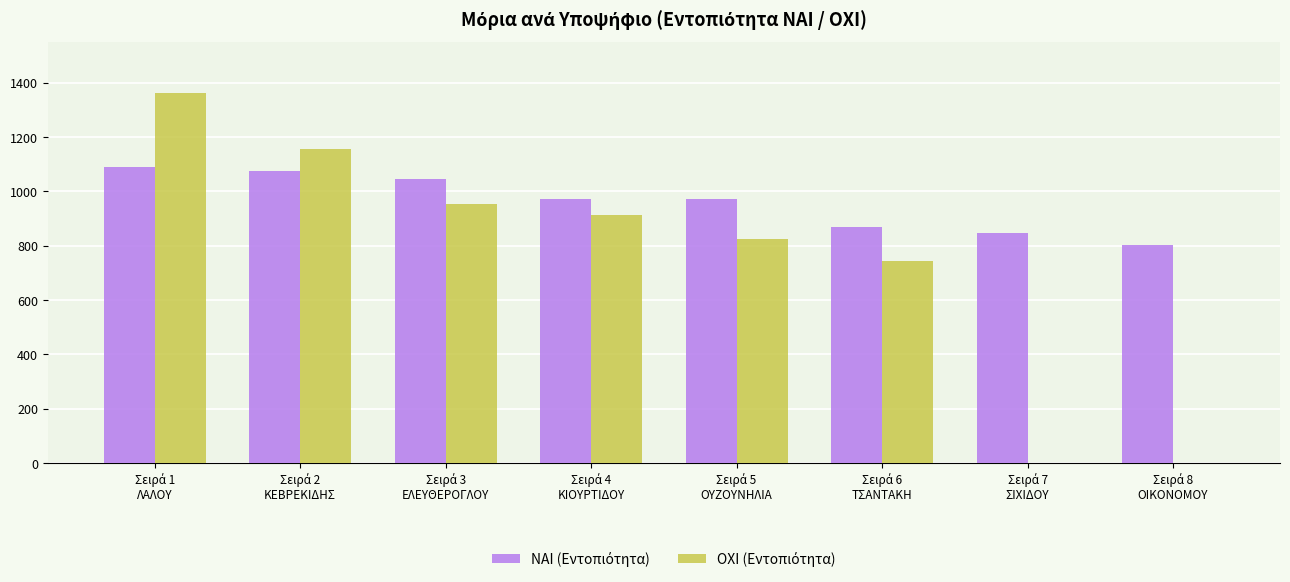

What is the maximum value shown in the chart?

1362.2